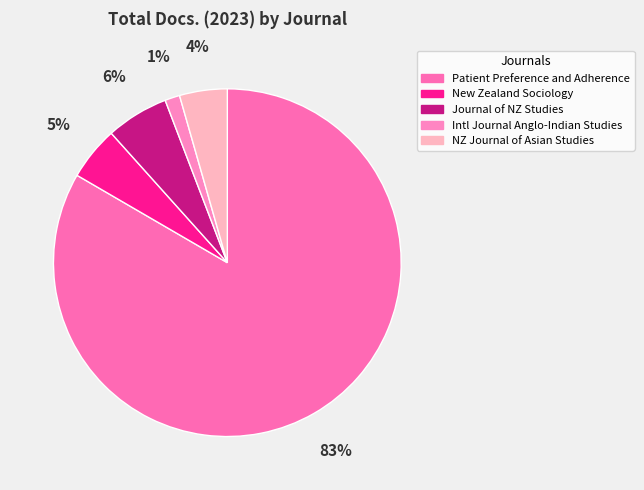

Rank the categories by value from lowest to highest.

International Journal of Anglo-Indian Studies, New Zealand Journal of Asian Studies, New Zealand Sociology, Journal of New Zealand Studies, Patient Preference and Adherence